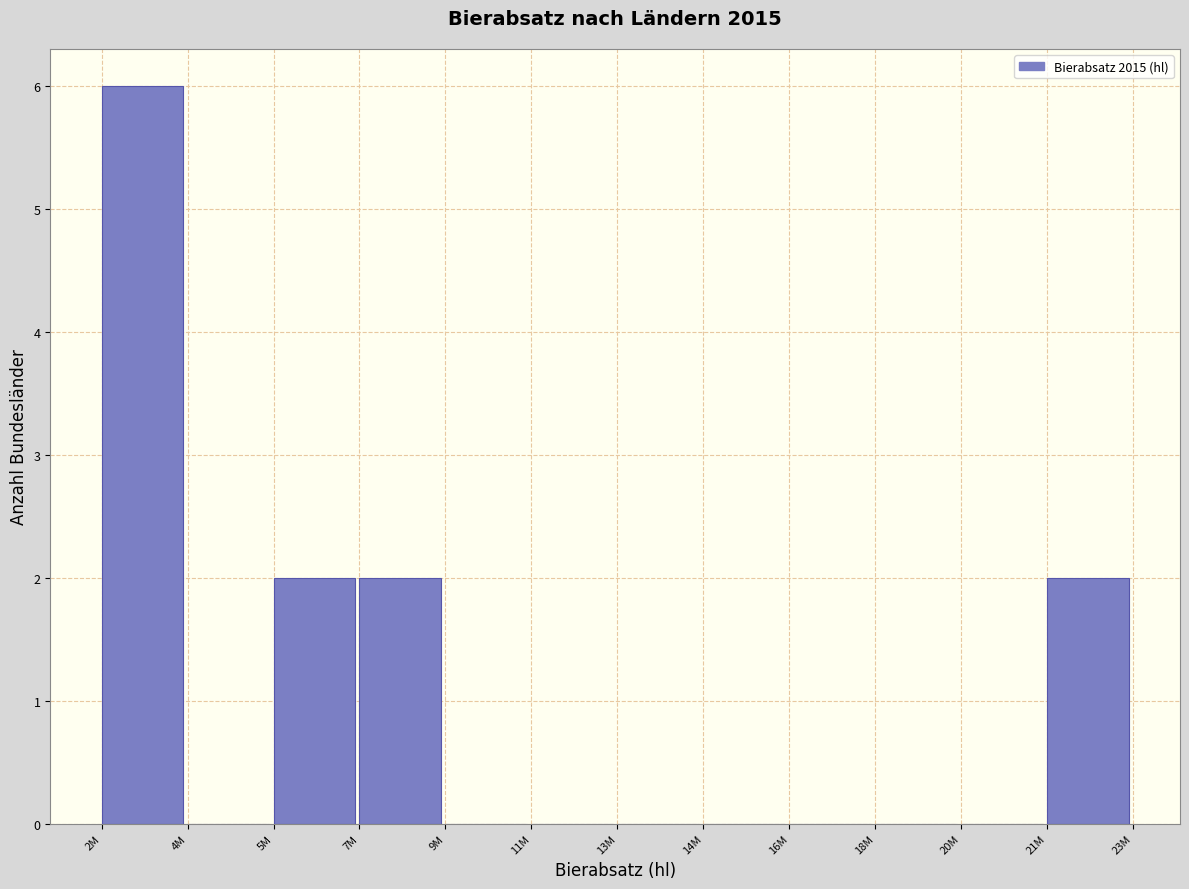

Reading left to right, what are all the values shown in this chart?

2M=6	4M=0	5M=2	7M=2	9M=0	11M=0	13M=0	14M=0	16M=0	18M=0	20M=0	21M=2